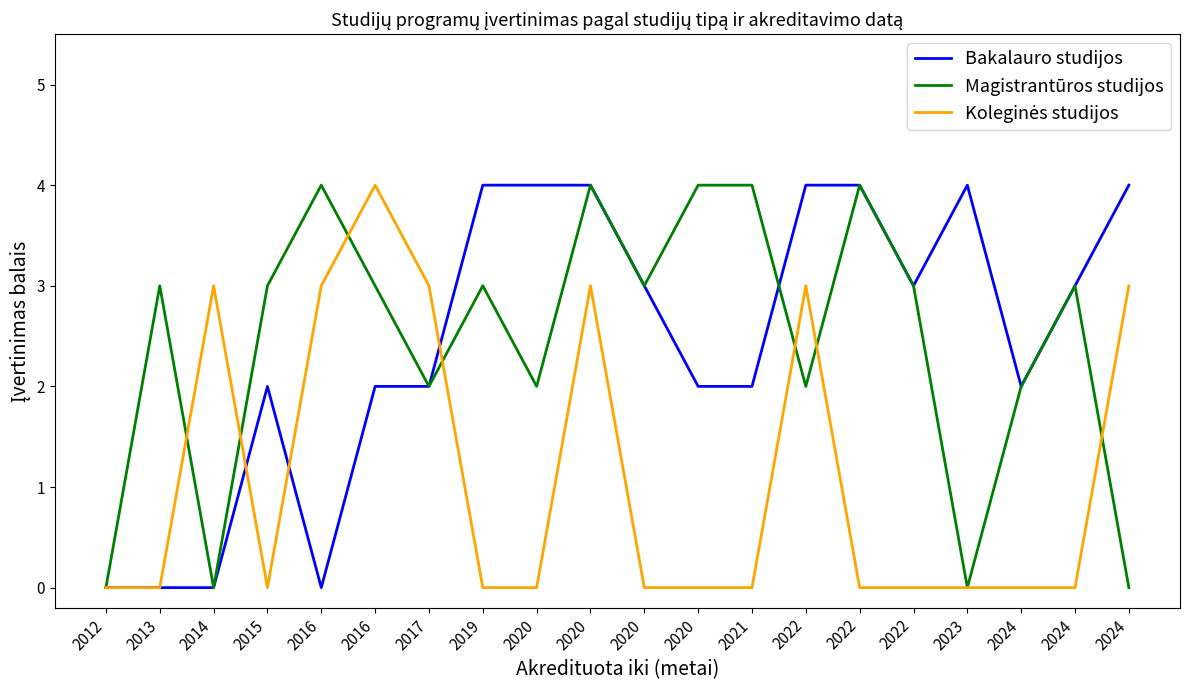

What is the difference between the highest and lowest values at 2014?

3